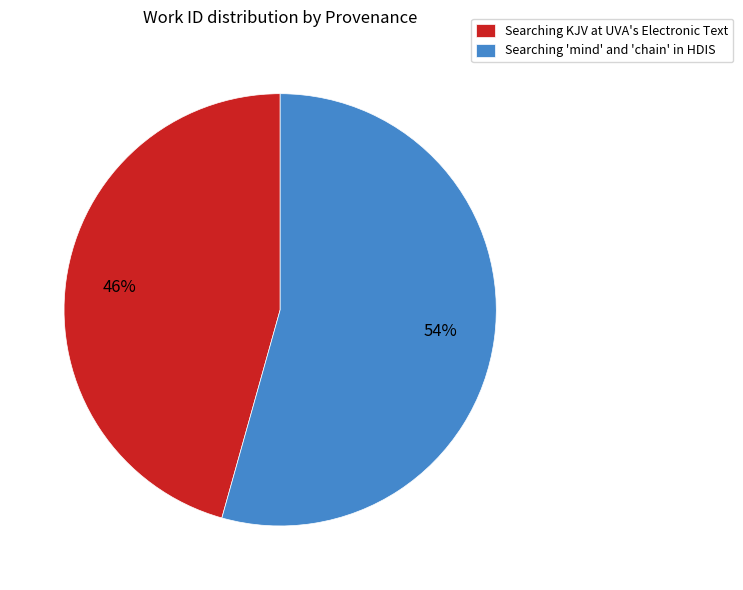

What is the largest slice in the pie chart?

Searching 'mind' and 'chain' in HDIS